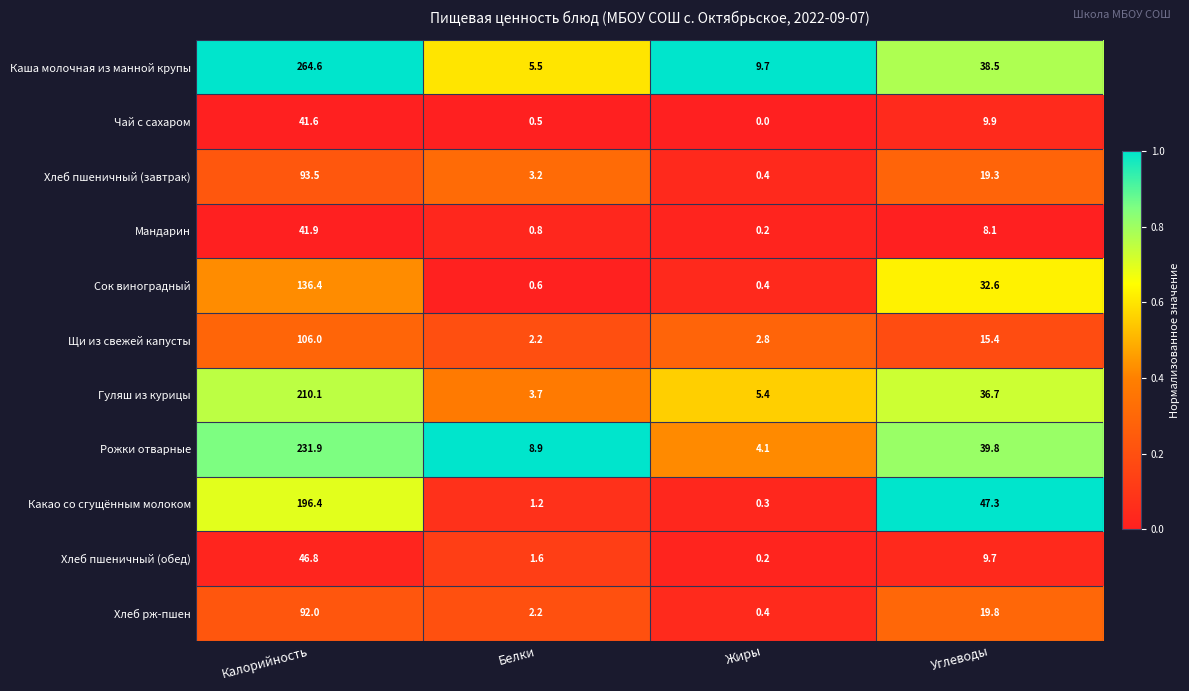

Which series has the largest range (max minus min)?

Каша молочная из манной крупы